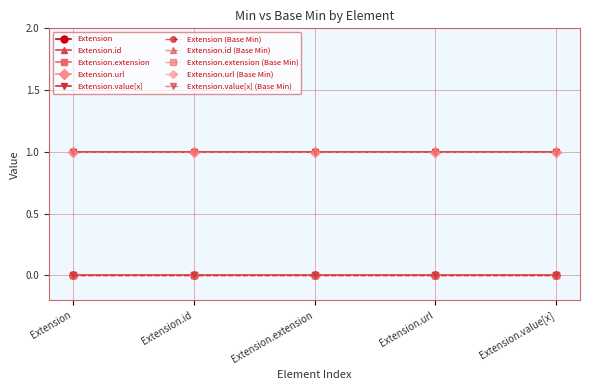

Does the chart have visible grid lines?

Yes